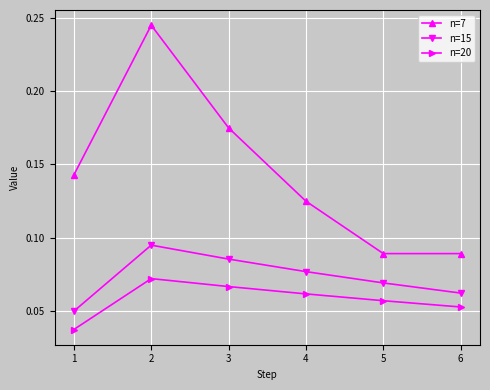

Rank the series by their maximum value, from highest to lowest.

n=7, n=15, n=20